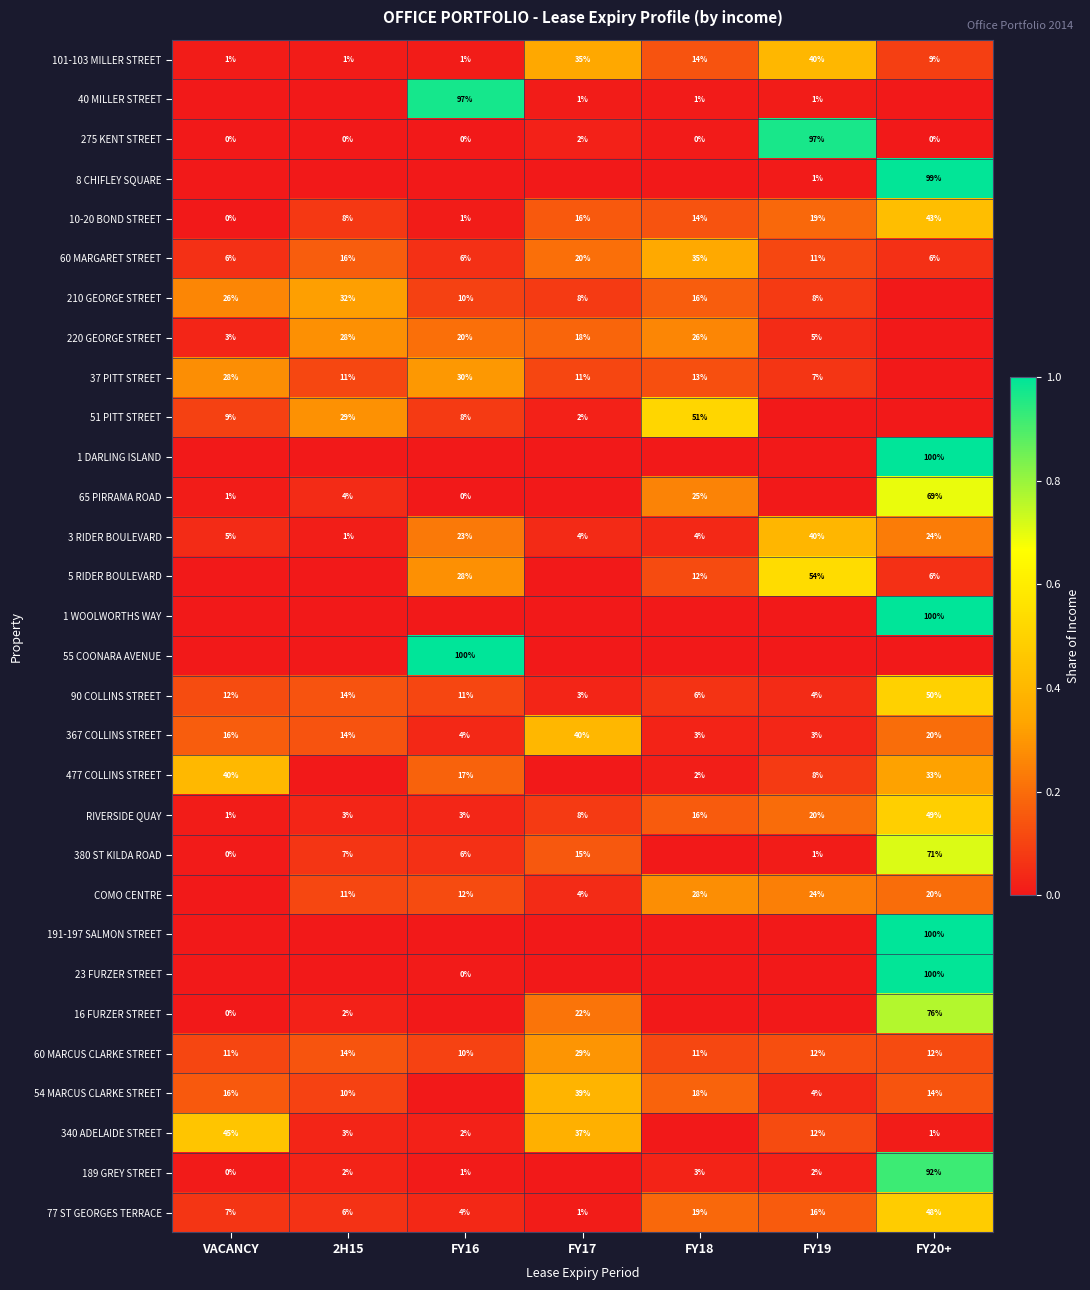

Is the value of 220 GEORGE STREET at VACANCY greater than the value of 54 MARCUS CLARKE STREET at FY17?

No